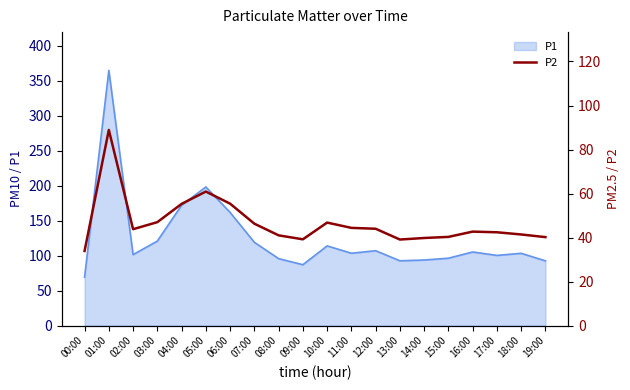

True or false: P1 has a value of 128.7 at 08:00.

False